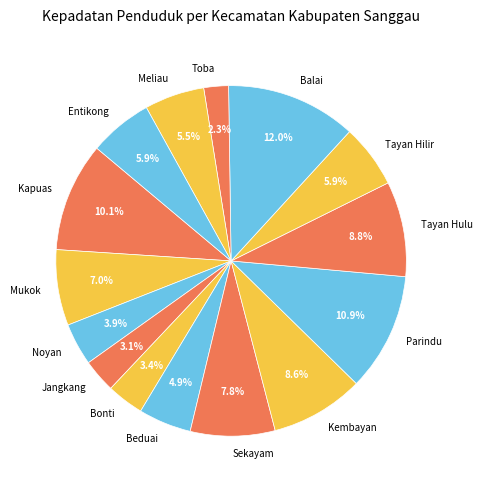

True or false: Balai accounts for 12% of the total.

True